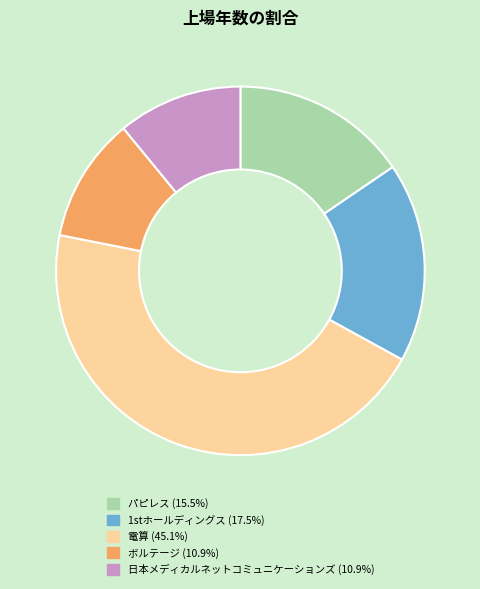

Does 1stホールディングス account for over 50% of the chart?

No